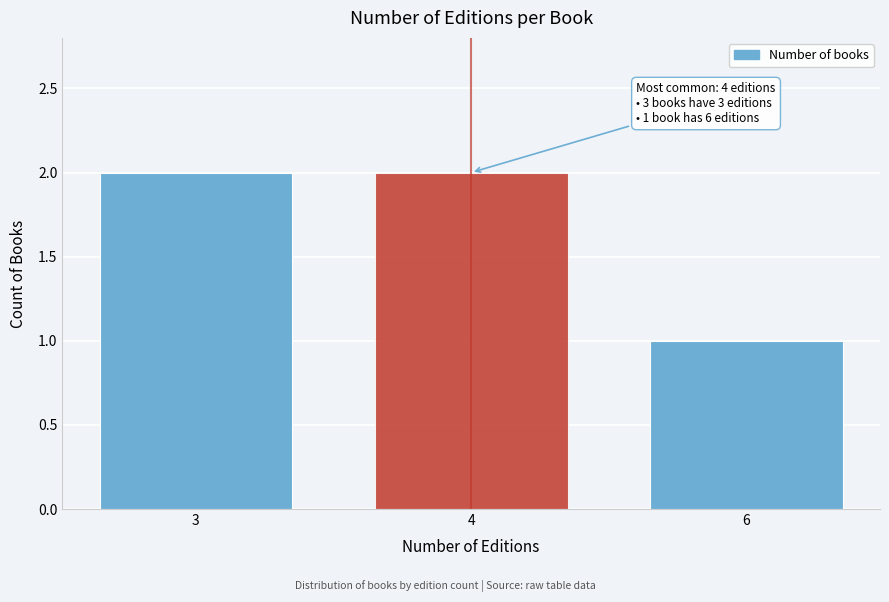

Reading left to right, extract all data points from this chart.

2	2	1